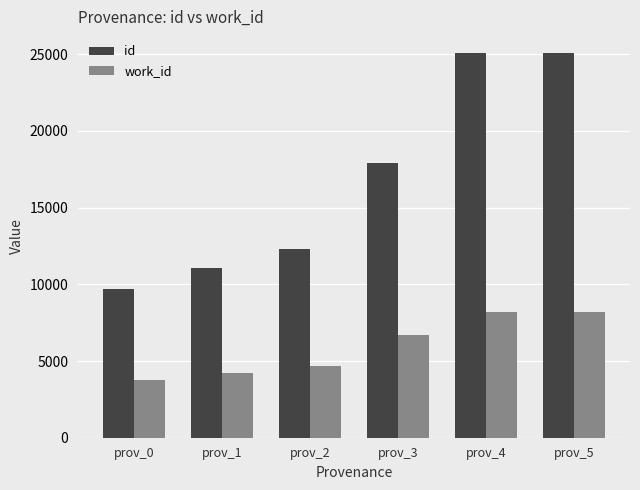

What is the difference between the highest and lowest values at prov_2?

7632